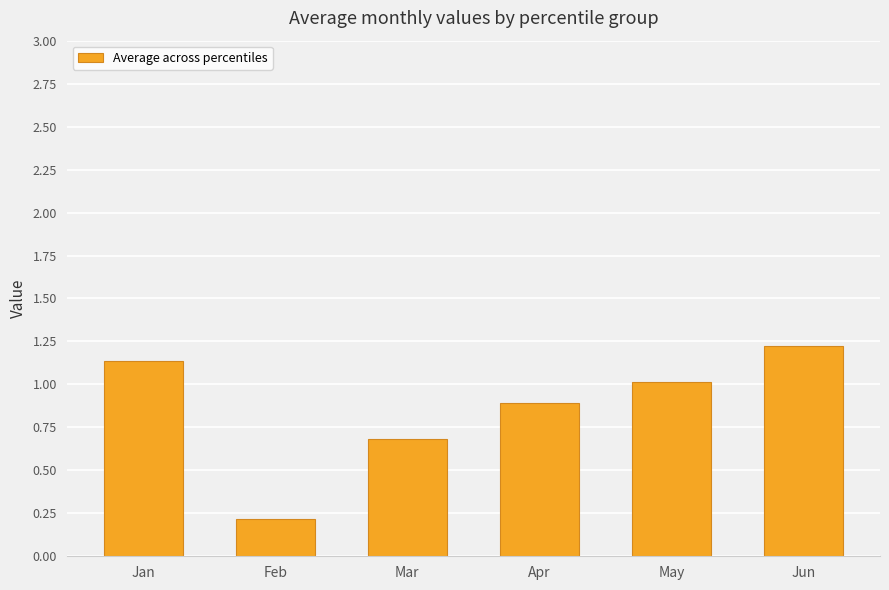

How many bars are there in total?

6